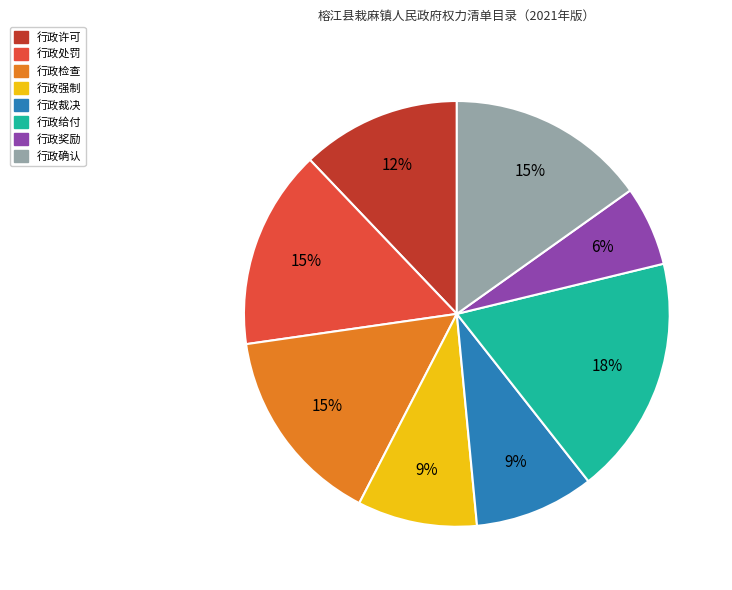

Is it true that 行政给付 is 30% of the pie?

False